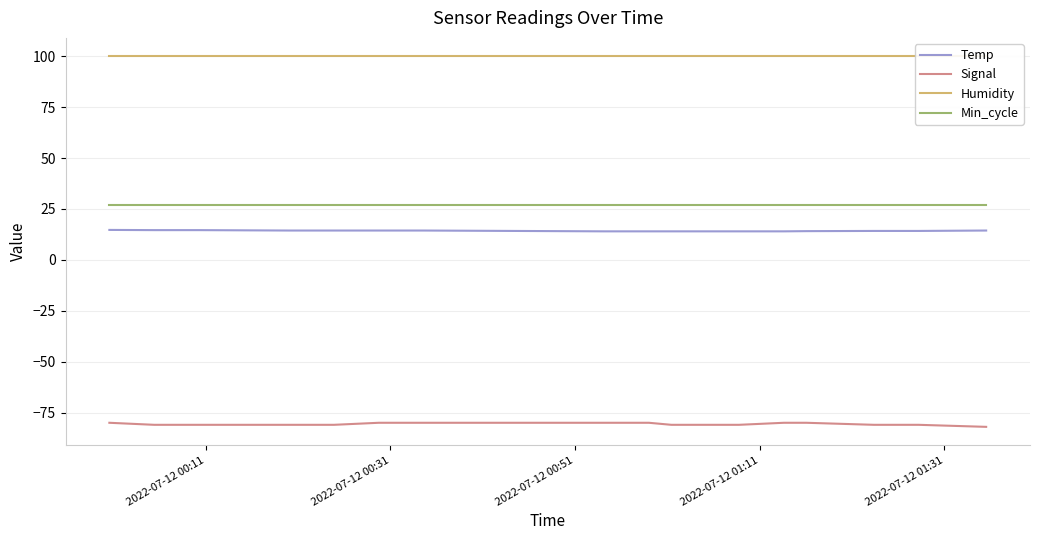

True or false: Temp and Min_cycle cross at least once.

False